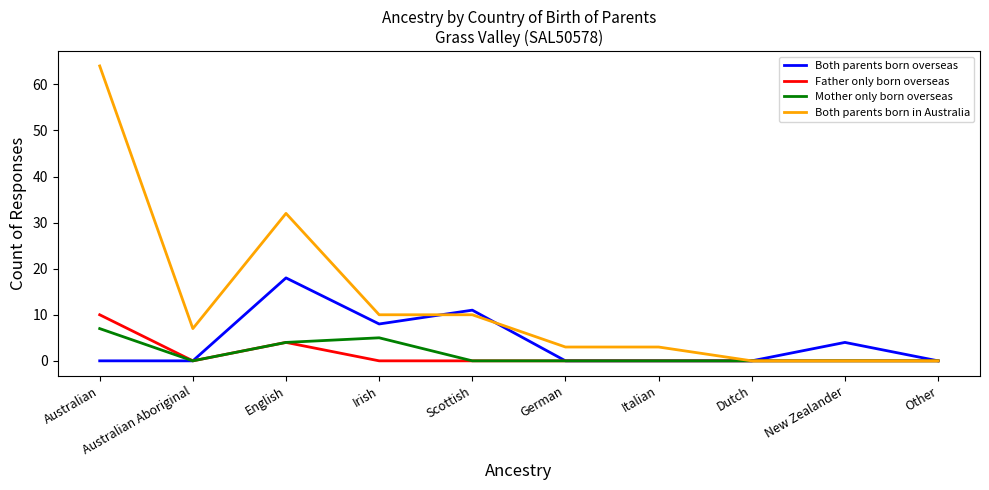

What is the maximum value for Both parents born overseas?

18